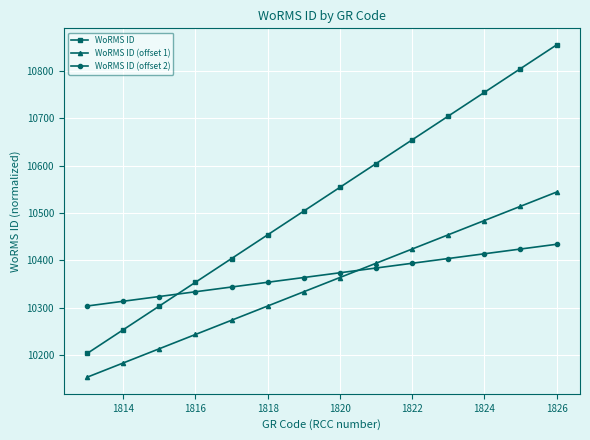

True or false: WoRMS ID (offset 2) and WoRMS ID (offset 1) intersect in this chart.

True